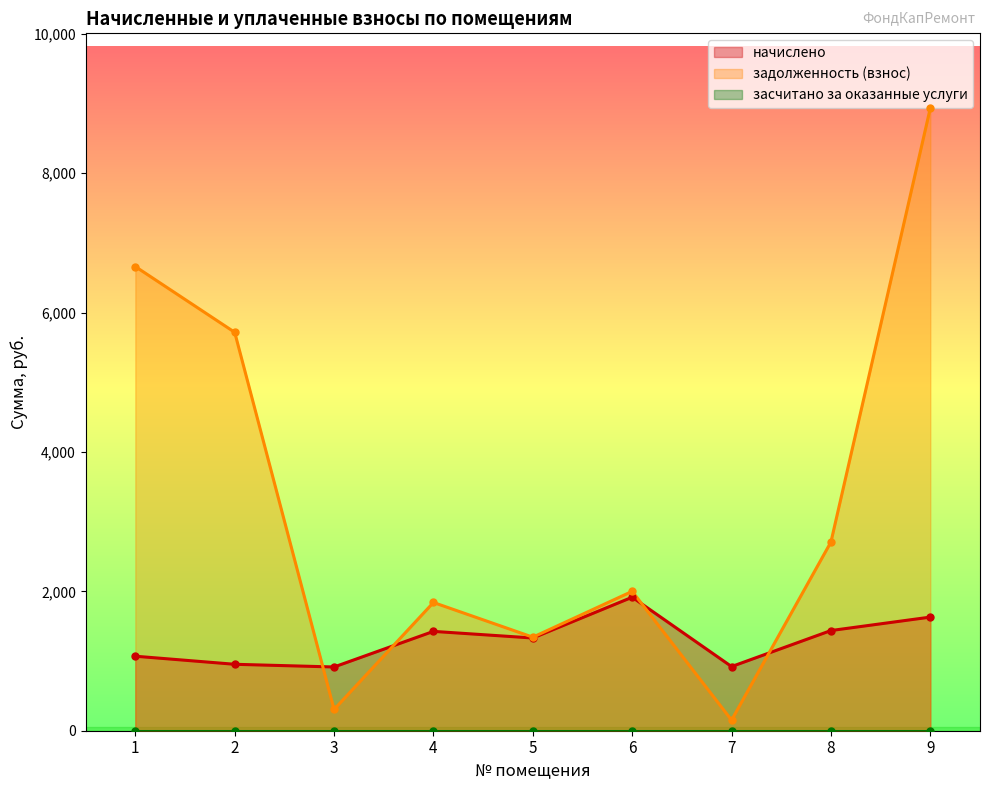

After their last crossing, which series has the higher values: начислено or задолженность (взнос)?

задолженность (взнос)